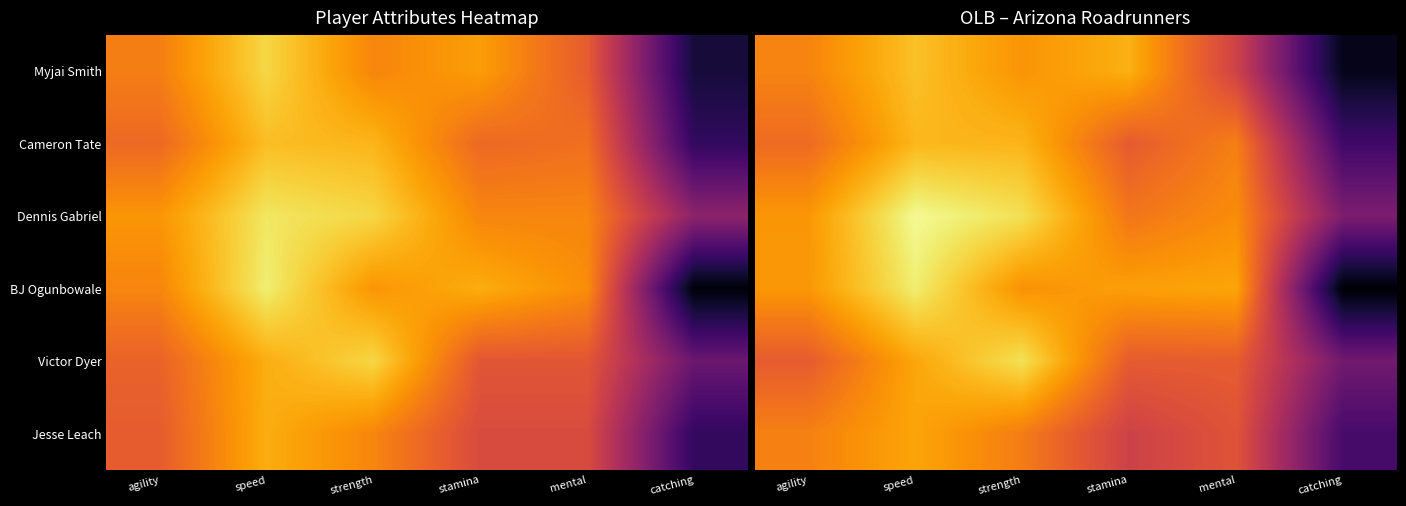

What is the sum of the Myjai Smith values at catching and speed?

114.1